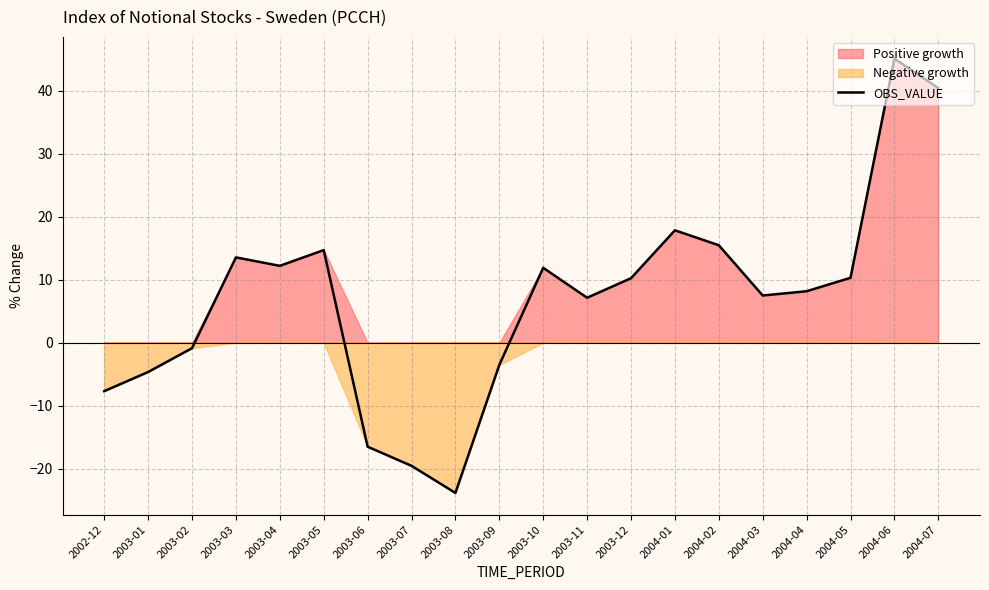

What position from the left is 2003-12?

13